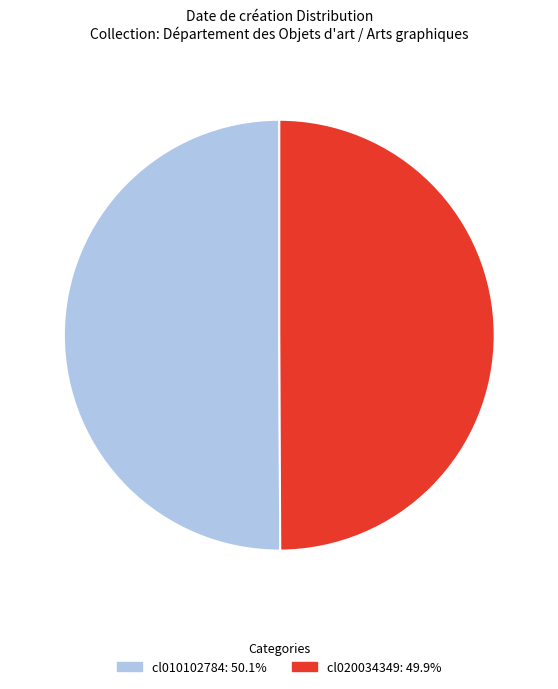

Is the sum of cl020034349 and cl010102784 greater than half?

Yes